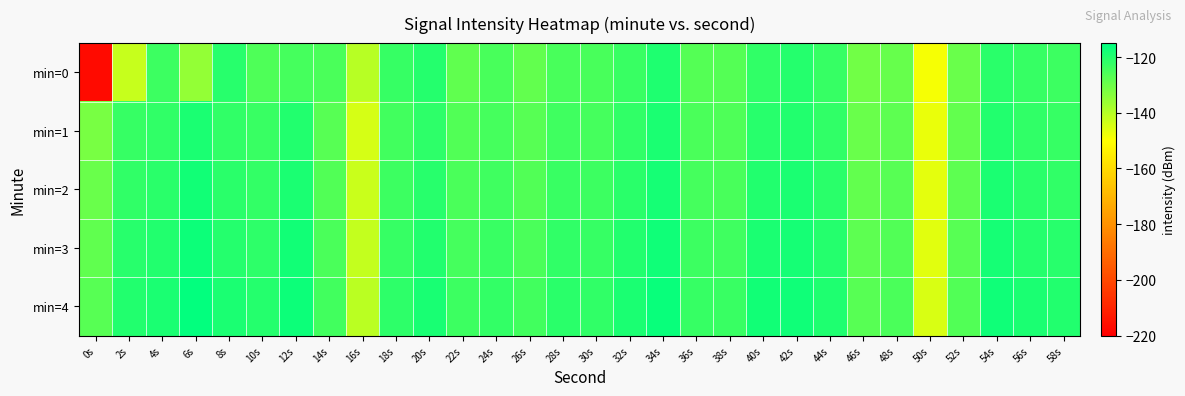

Which category has the highest value across all series?

6s